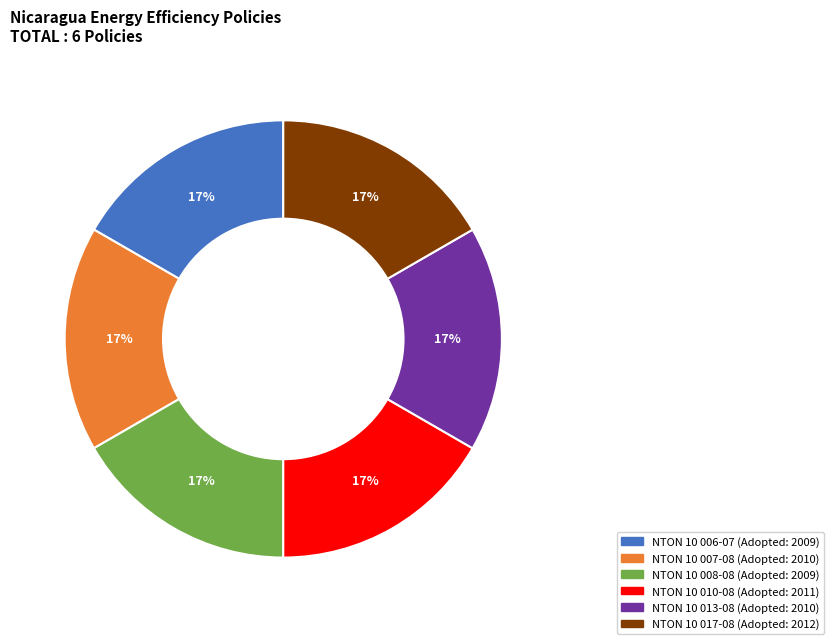

To the nearest percent, what is the average slice percentage?

17%